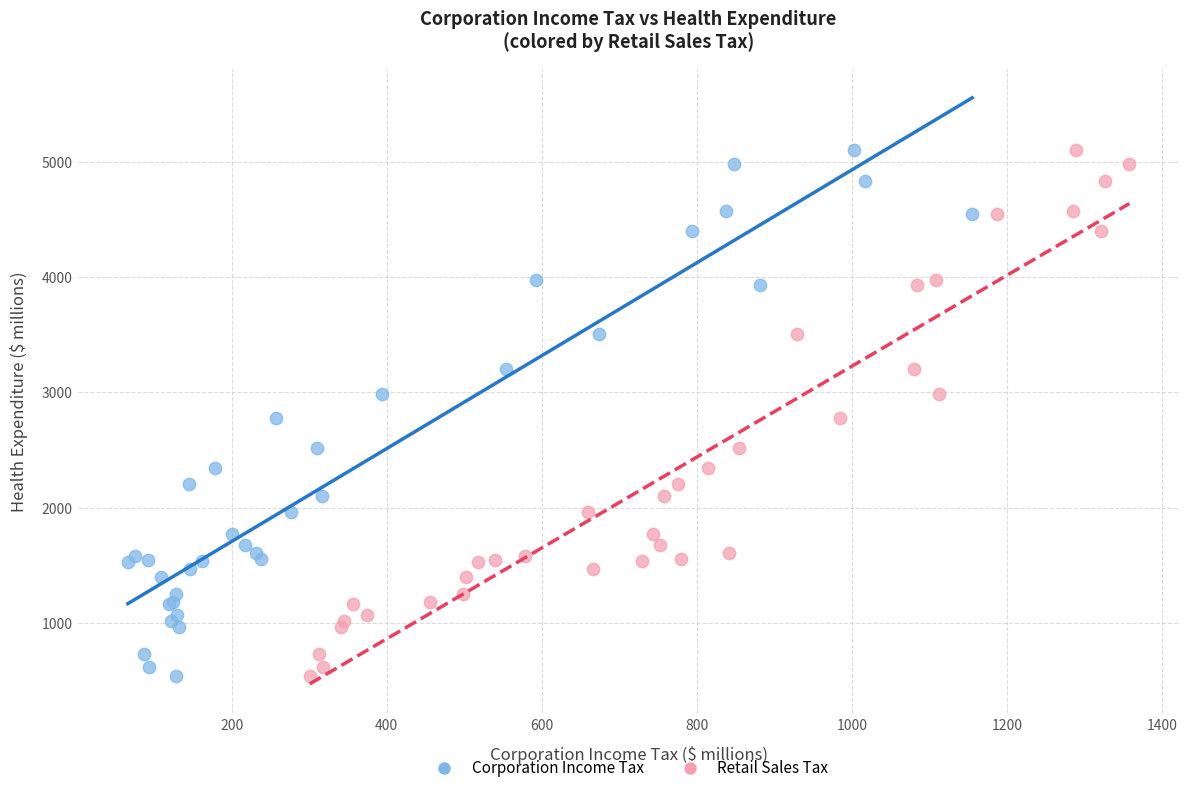

What are all the series names shown in the legend?

Corporation Income Tax, Retail Sales Tax